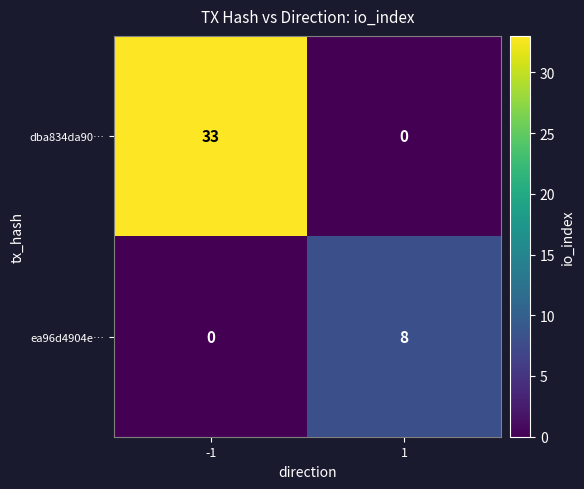

The value of dba834da90… at -1 is 45. True or false?

False